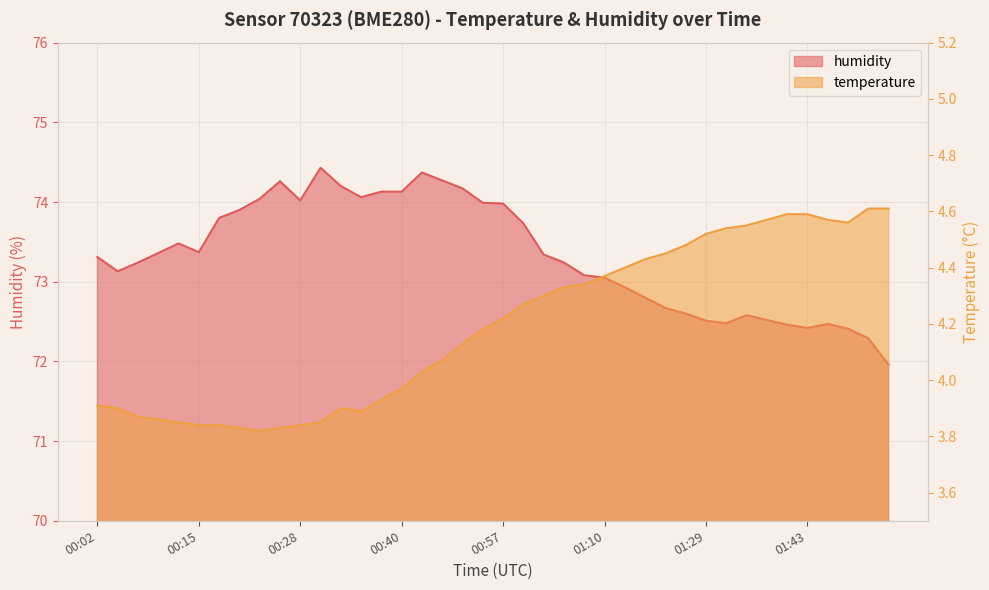

Which series has the largest range (max minus min)?

humidity